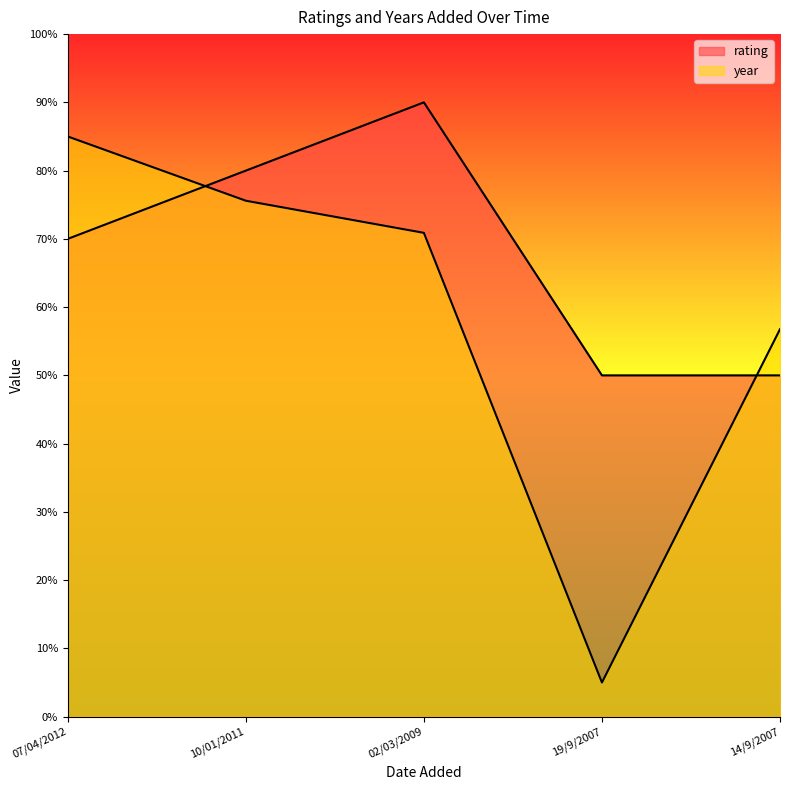

List the series in order of their peak value, highest first.

rating, year